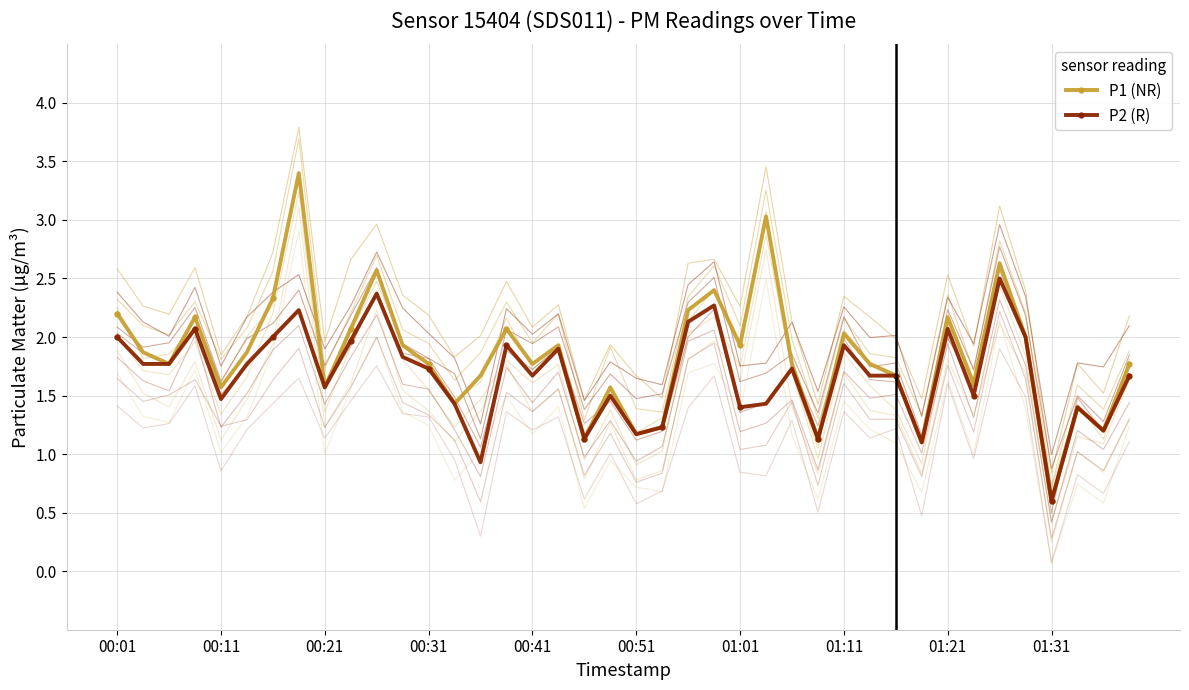

True or false: P1 (NR) has more than 2 interior local peaks.

True